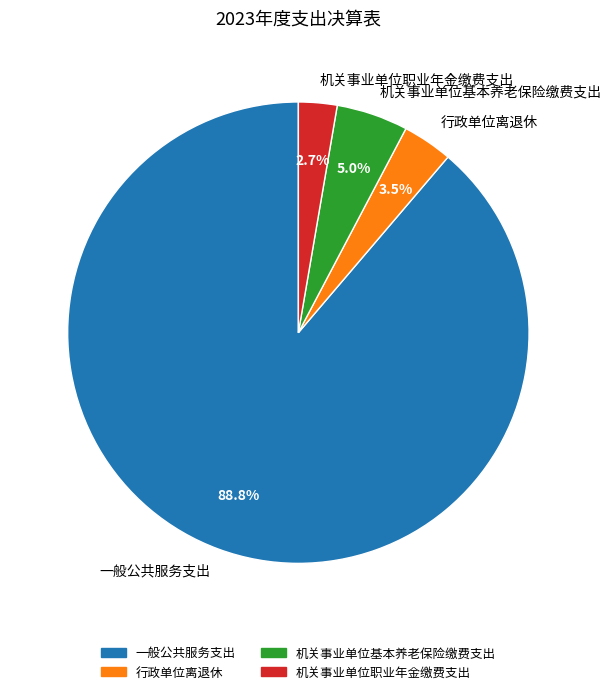

How many slices are in this pie chart?

4